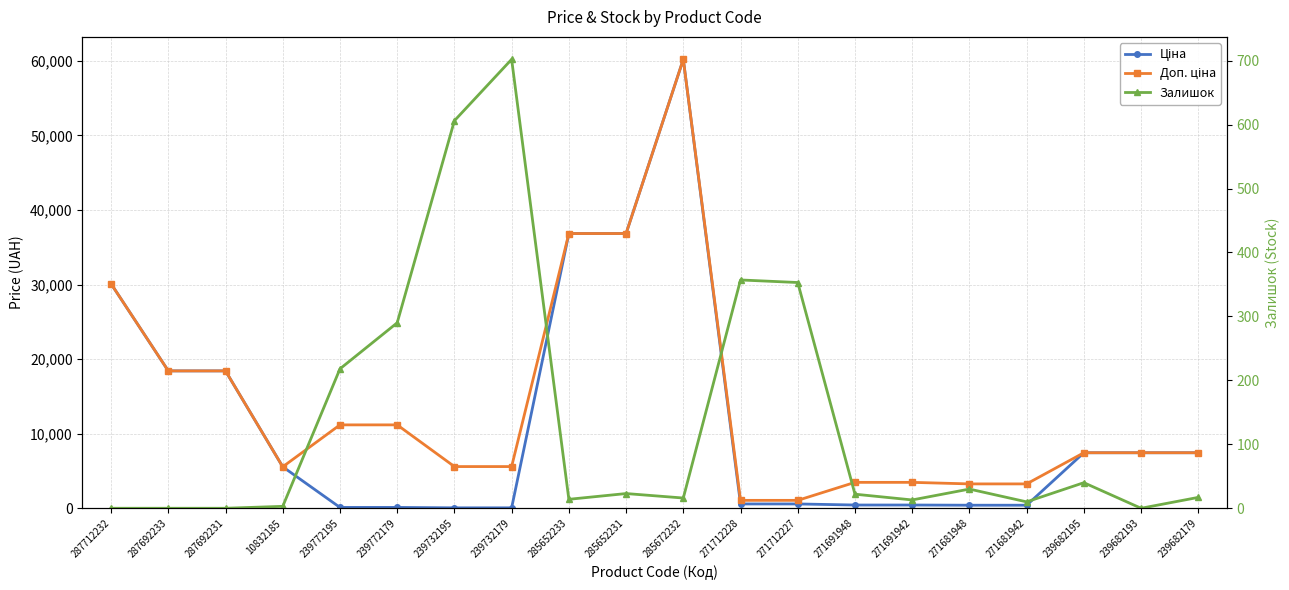

Which series has the largest total across all categories?

Доп. ціна